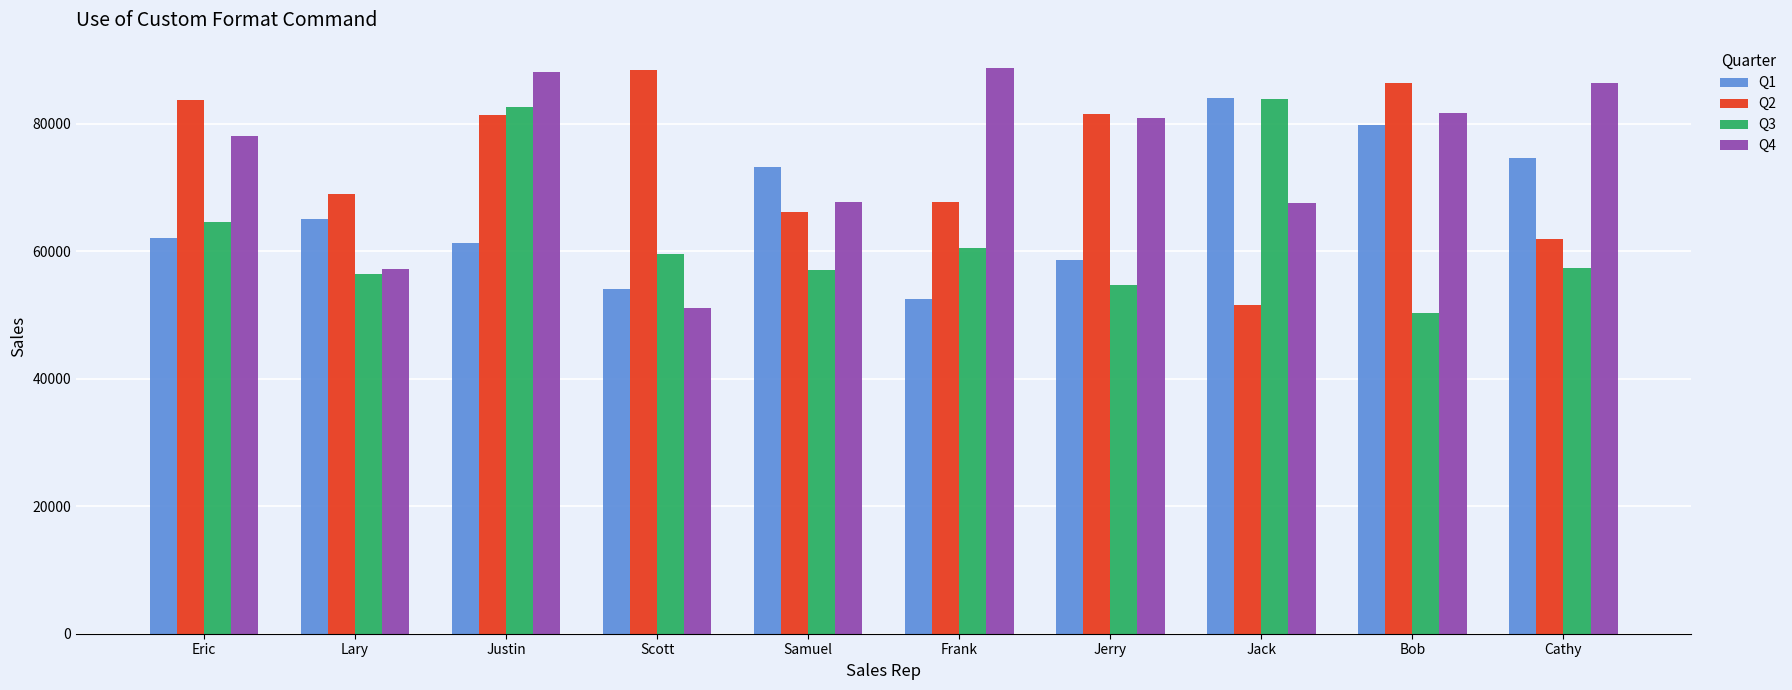

What is the value of the Q4 bar at the 3rd from the left?

88081